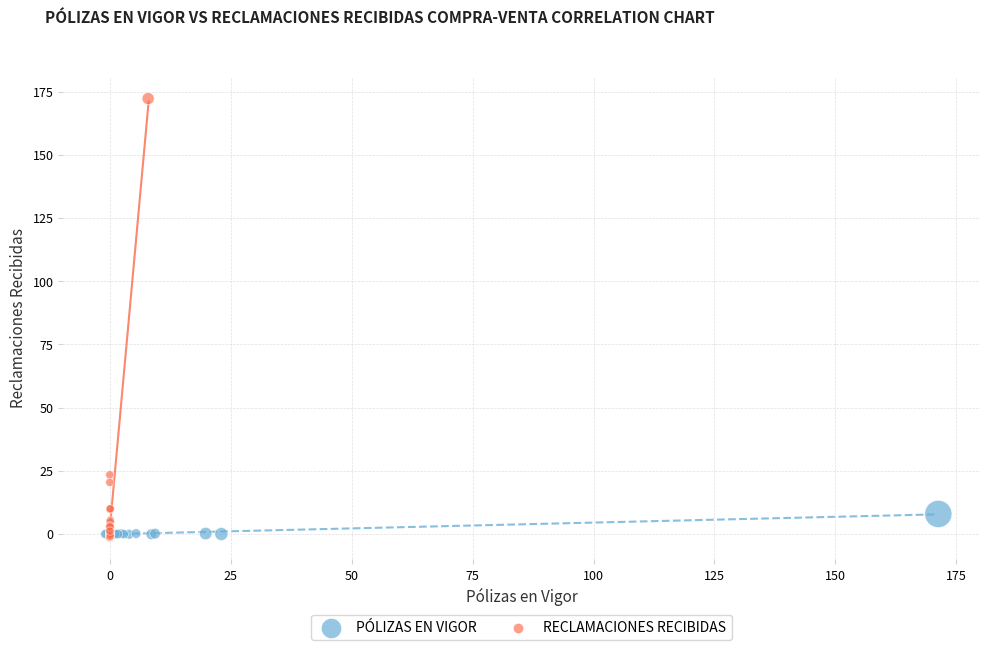

Which series has the largest Y range (max minus min)?

RECLAMACIONES RECIBIDAS